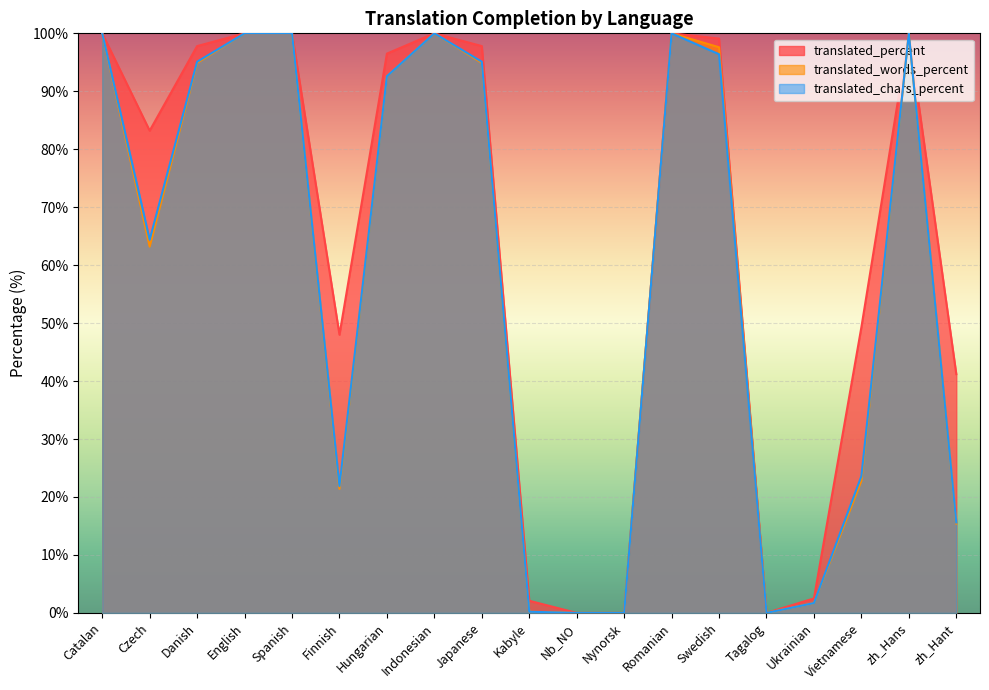

Count the number of categories in the chart.

19